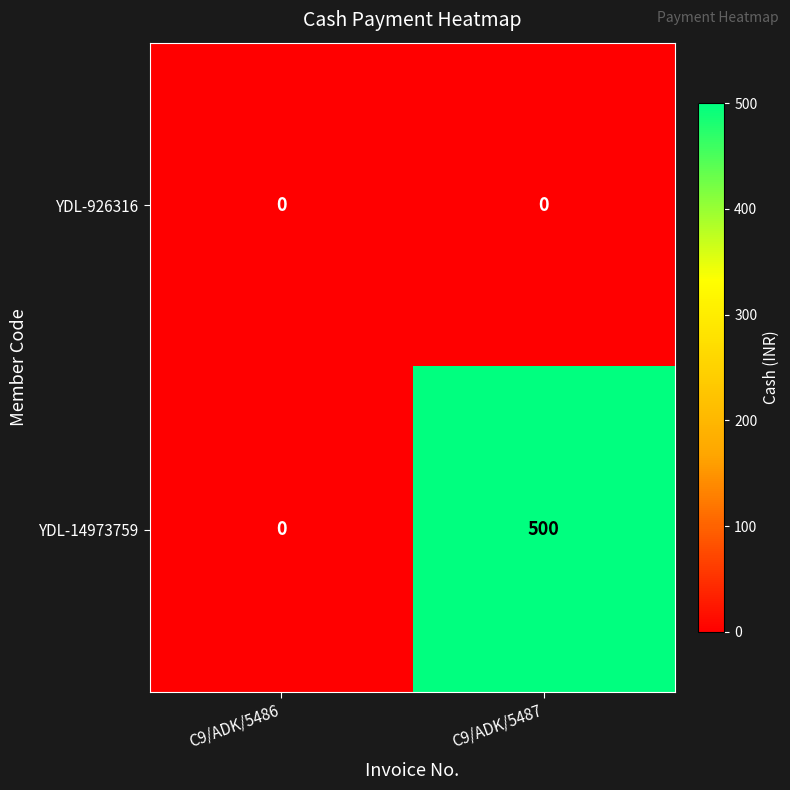

Which series has the largest range (max minus min)?

YDL-14973759